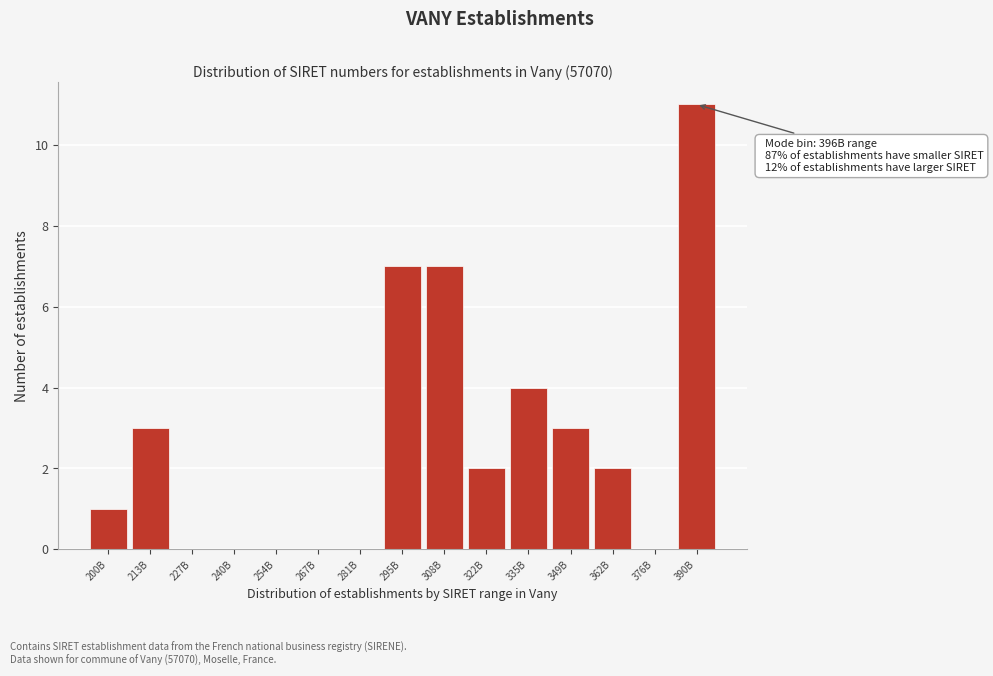

Reading right to left, extract all data points from this chart.

390B=11	376B=0	362B=2	349B=3	335B=4	322B=2	308B=7	295B=7	281B=0	267B=0	254B=0	240B=0	227B=0	213B=3	200B=1